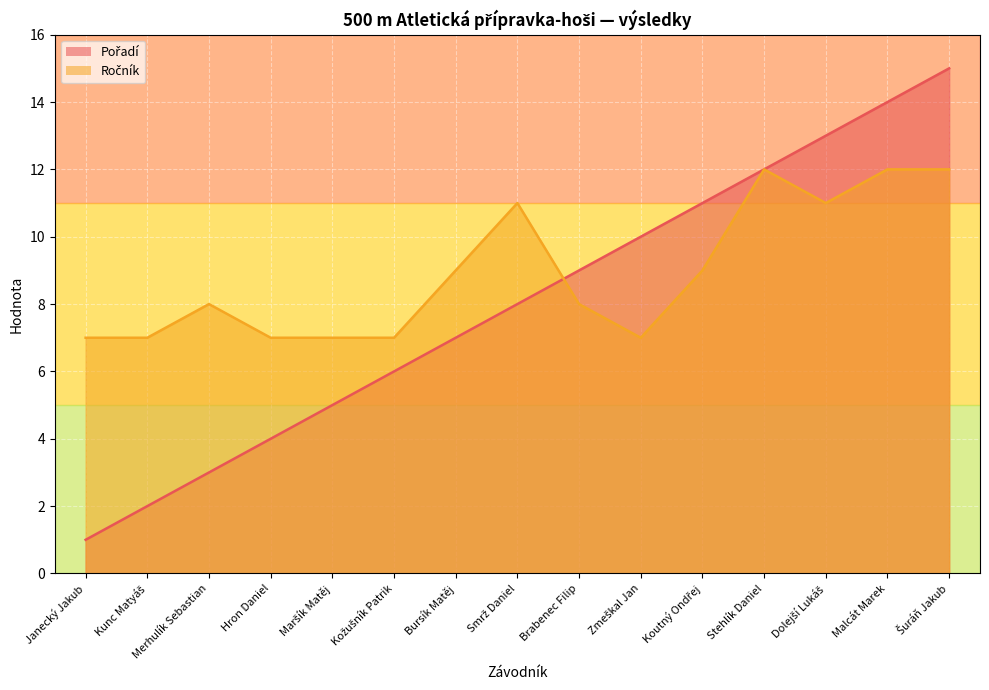

Reading right to left, list all the values displayed in this chart.

Pořadí: Šuráň Jakub=15	Malcát Marek=14	Dolejší Lukáš=13	Stehlík Daniel=12	Koutný Ondřej=11	Zmeškal Jan=10	Brabenec Filip=9	Smrž Daniel=8	Bursík Matěj=7	Kožušník Patrik=6	Maršík Matěj=5	Hron Daniel=4	Merhulík Sebastian=3	Kunc Matyáš=2	Janecký Jakub=1
Ročník: Šuráň Jakub=12	Malcát Marek=12	Dolejší Lukáš=11	Stehlík Daniel=12	Koutný Ondřej=9	Zmeškal Jan=7	Brabenec Filip=8	Smrž Daniel=11	Bursík Matěj=9	Kožušník Patrik=7	Maršík Matěj=7	Hron Daniel=7	Merhulík Sebastian=8	Kunc Matyáš=7	Janecký Jakub=7